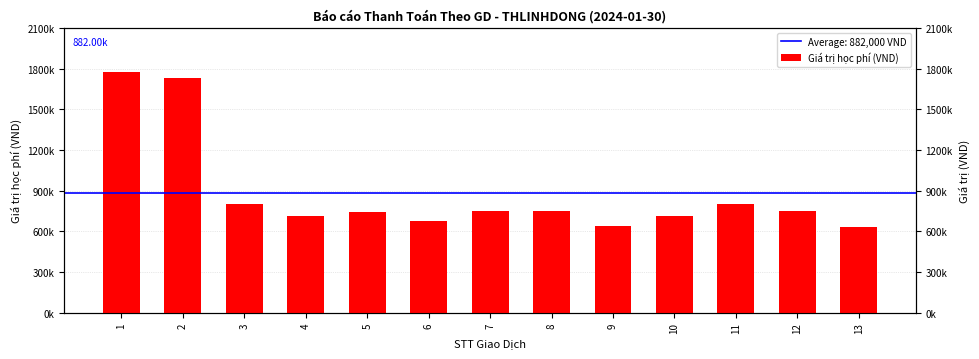

Approximately how many times larger is the value at 2 compared to 12?

2.3